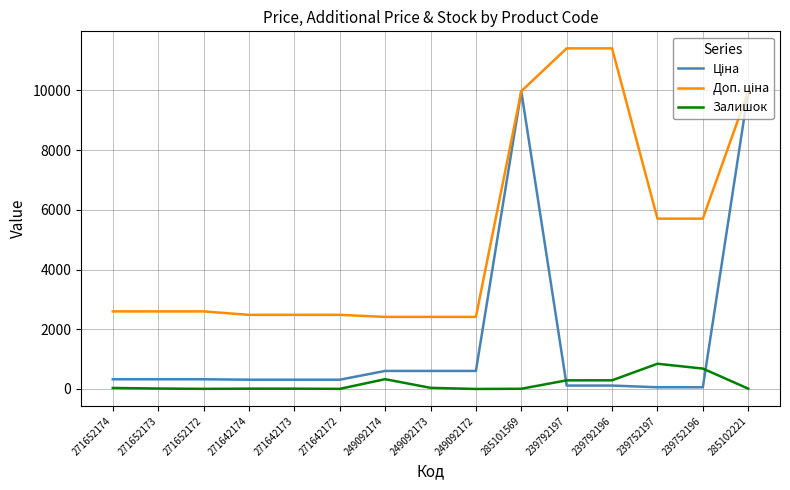

At how many categories does at least one series exceed 11008?

2